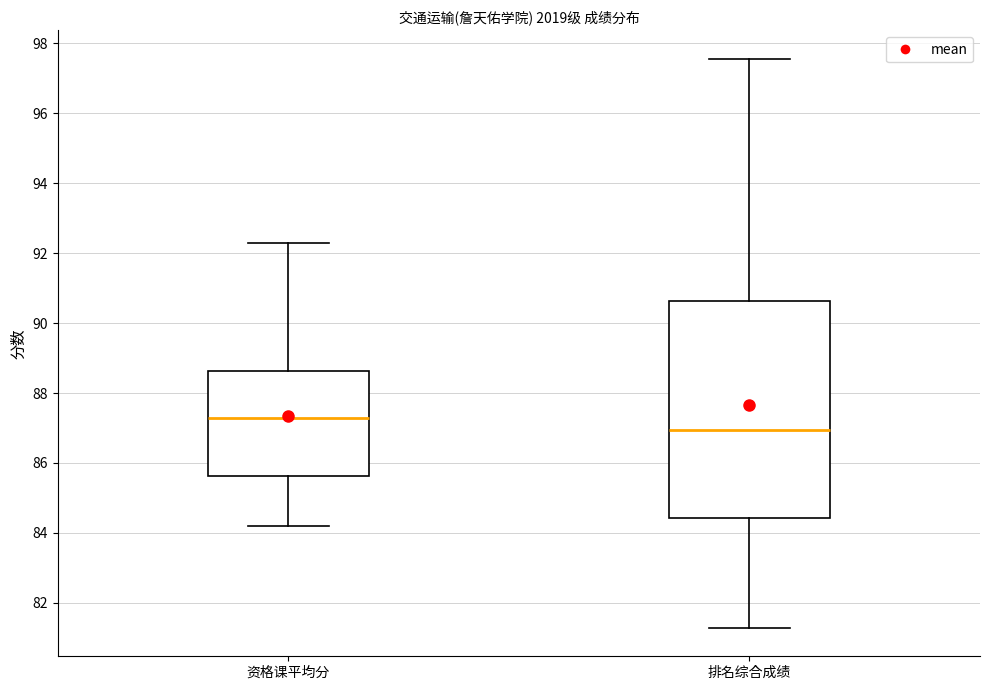

Which box is the tallest, from its lower edge to its upper edge?

排名综合成绩